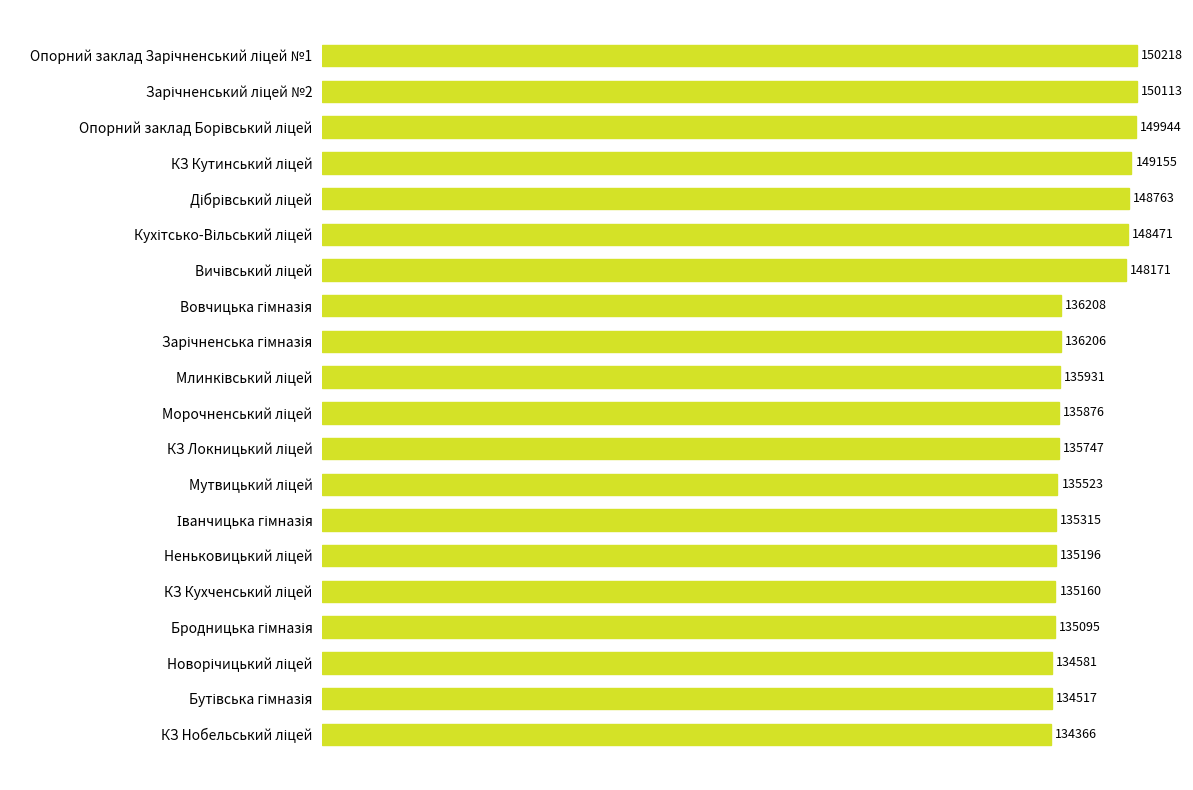

What is the greatest value displayed?

150218